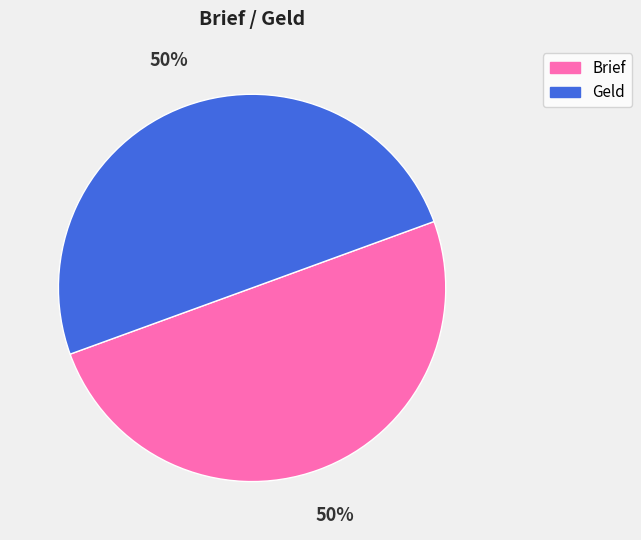

The Geld slice represents 50% of the pie. True or false?

True